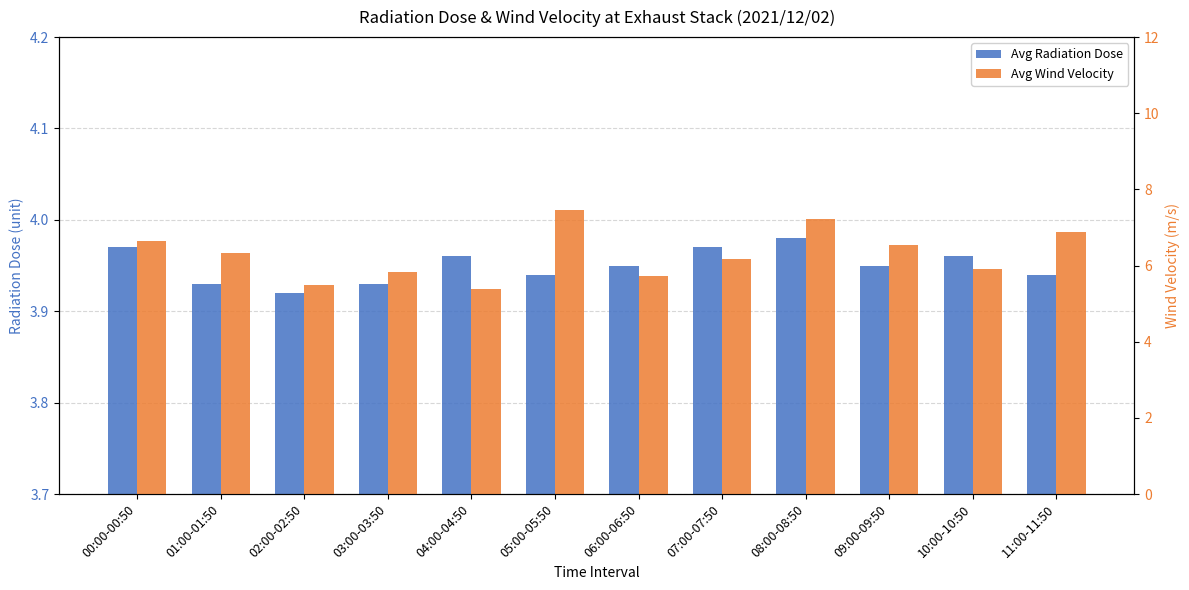

Does the chart contain any negative values?

No